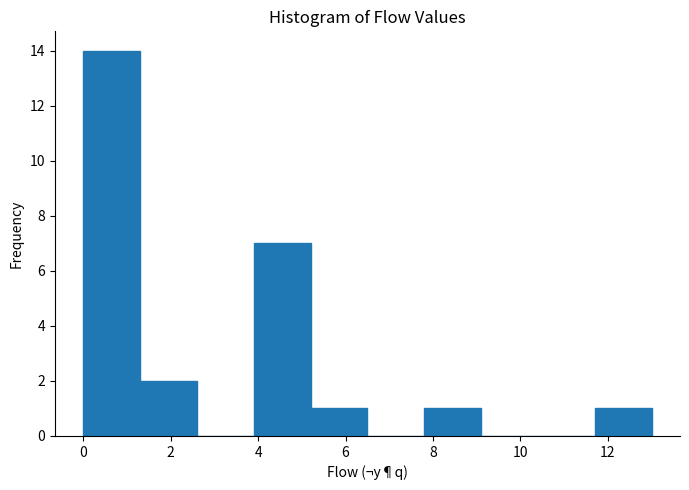

What is the height of the bar covering 0.0 to 1.3 on the x-axis? Neither the bar edges nor the heights are printed on the chart, so give them approximately, as read against the axes.

14